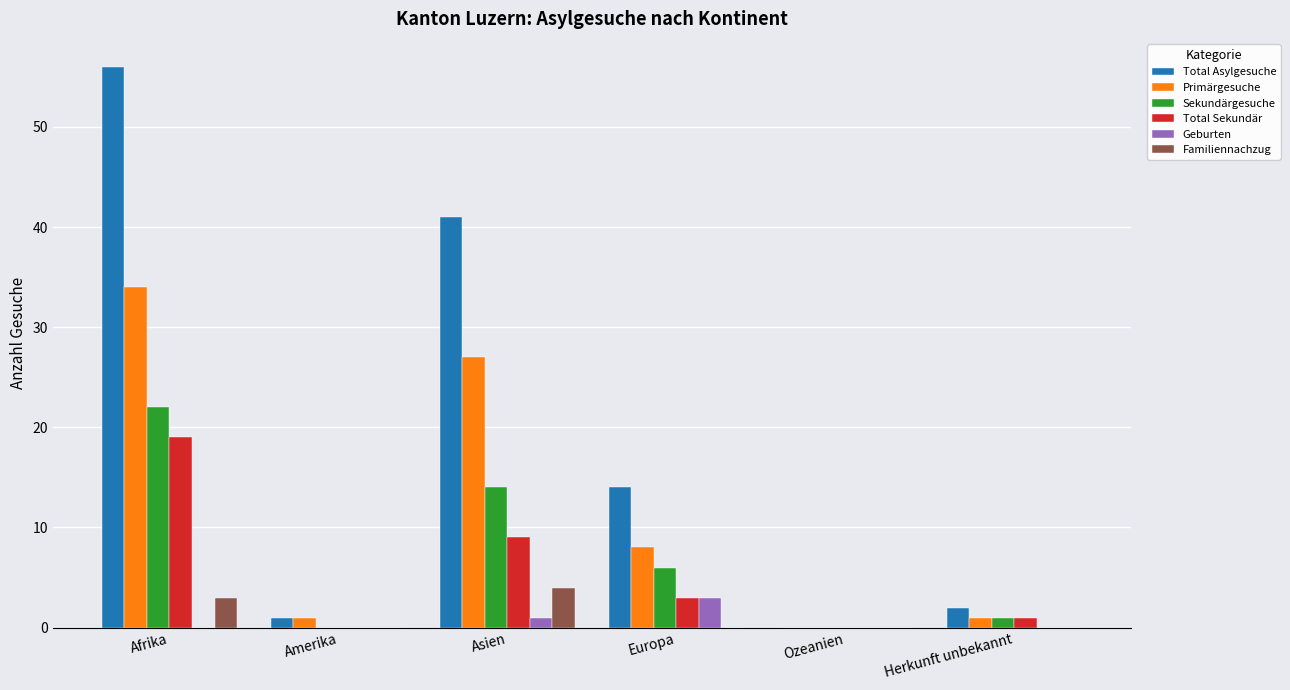

Which category has the highest value in the Total Asylgesuche series?

Afrika